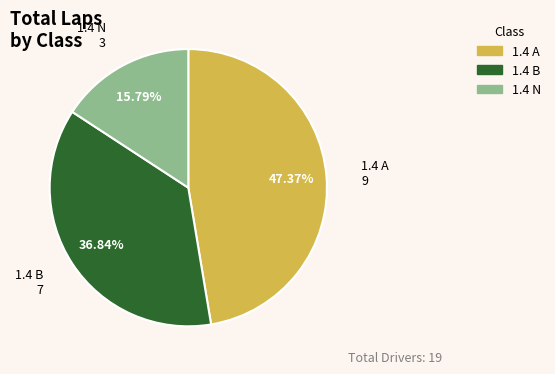

To the nearest percent, what portion does 1.4 A represent?

47%